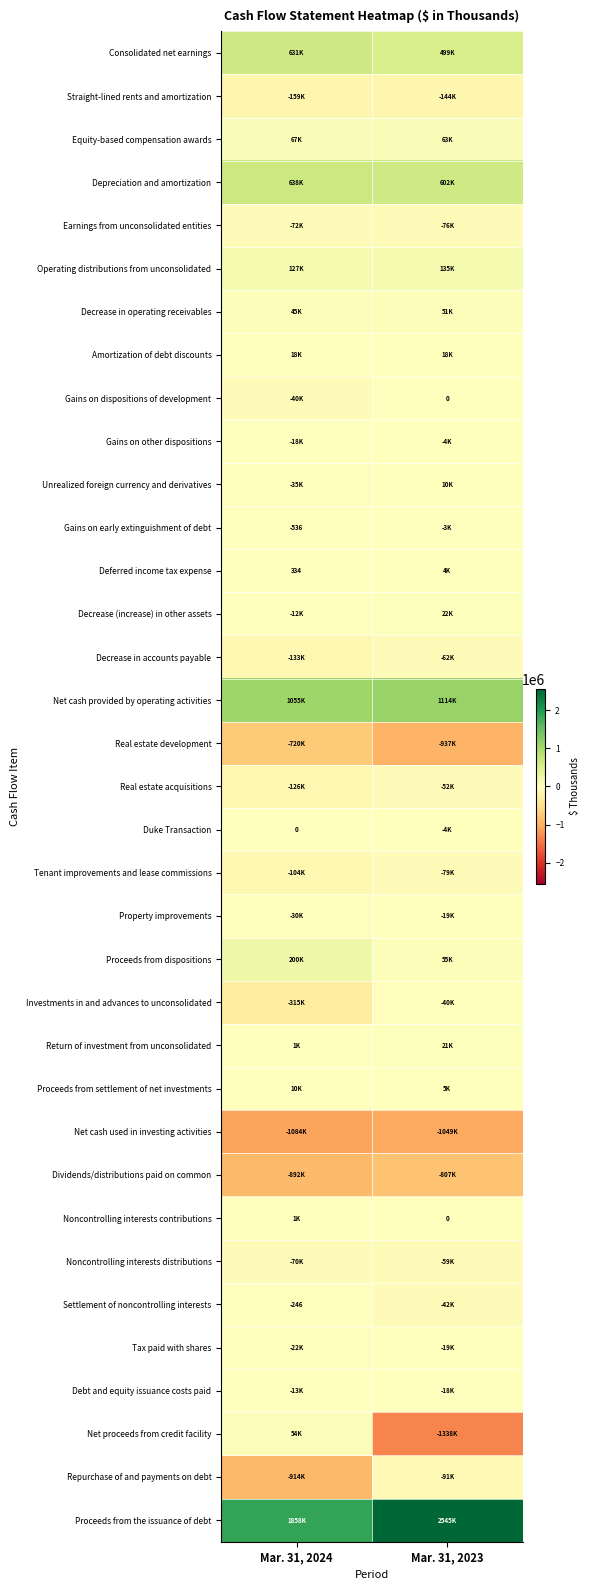

The Consolidated net earnings series shows 630807 at Mar. 31, 2024. True or false?

True